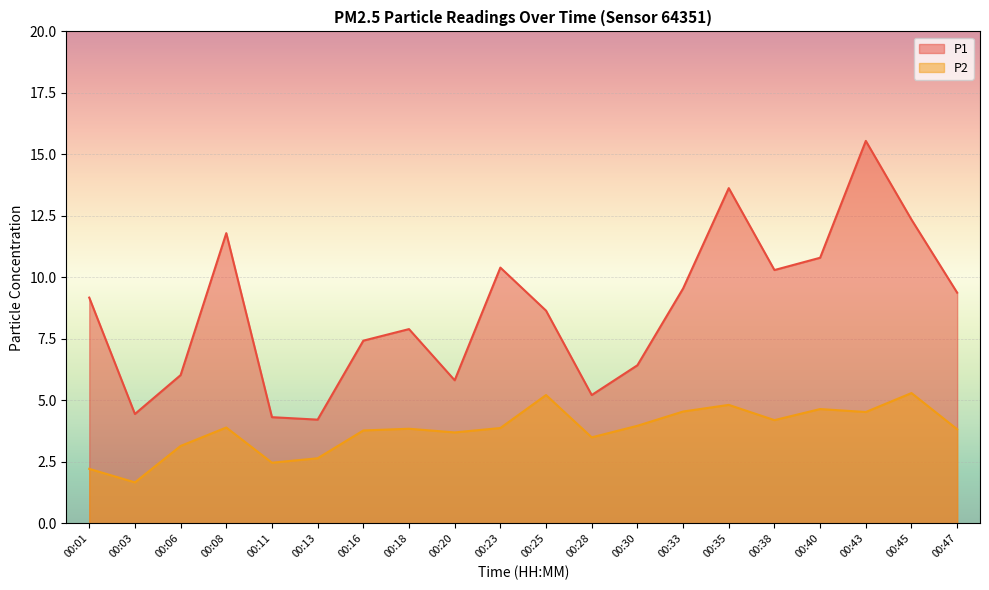

At which category is the sum across all series the highest?

00:43